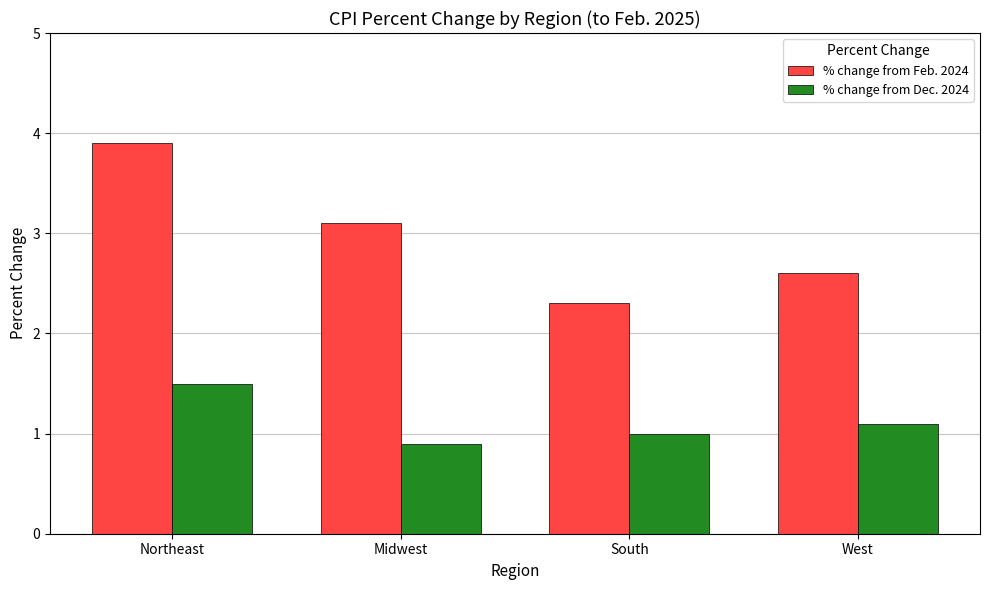

Where is % change from Feb. 2024 nearest to the value 3?

Midwest